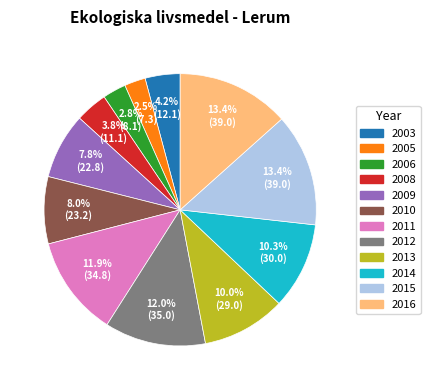

Does 2006 represent more than half of the total?

No